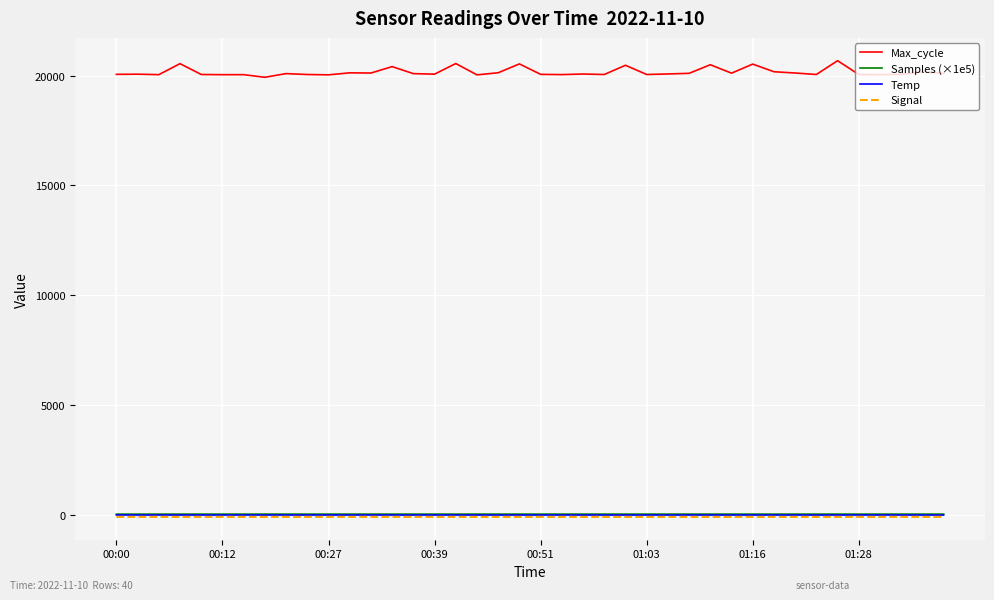

What are all the series names shown in the legend?

Max_cycle, Samples (×1e5), Temp, Signal